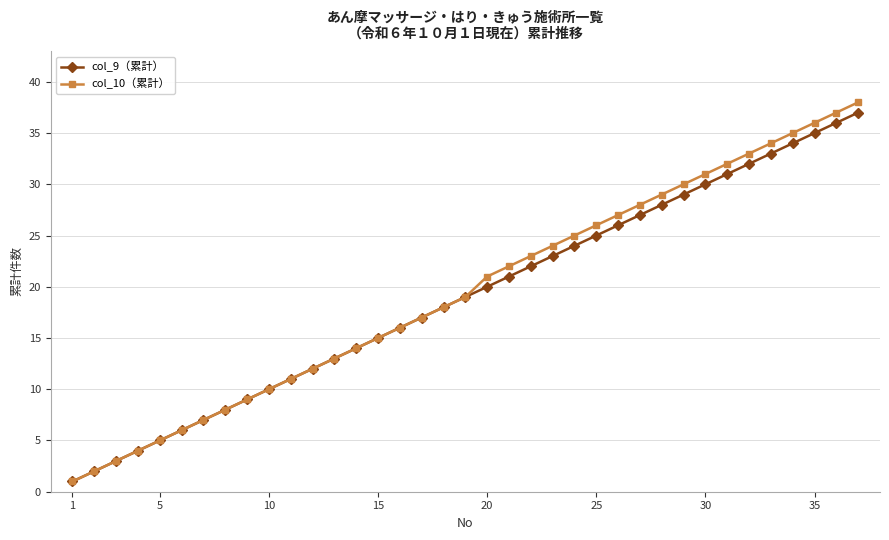

List the series in order of their peak value, lowest first.

col_9（累計）, col_10（累計）